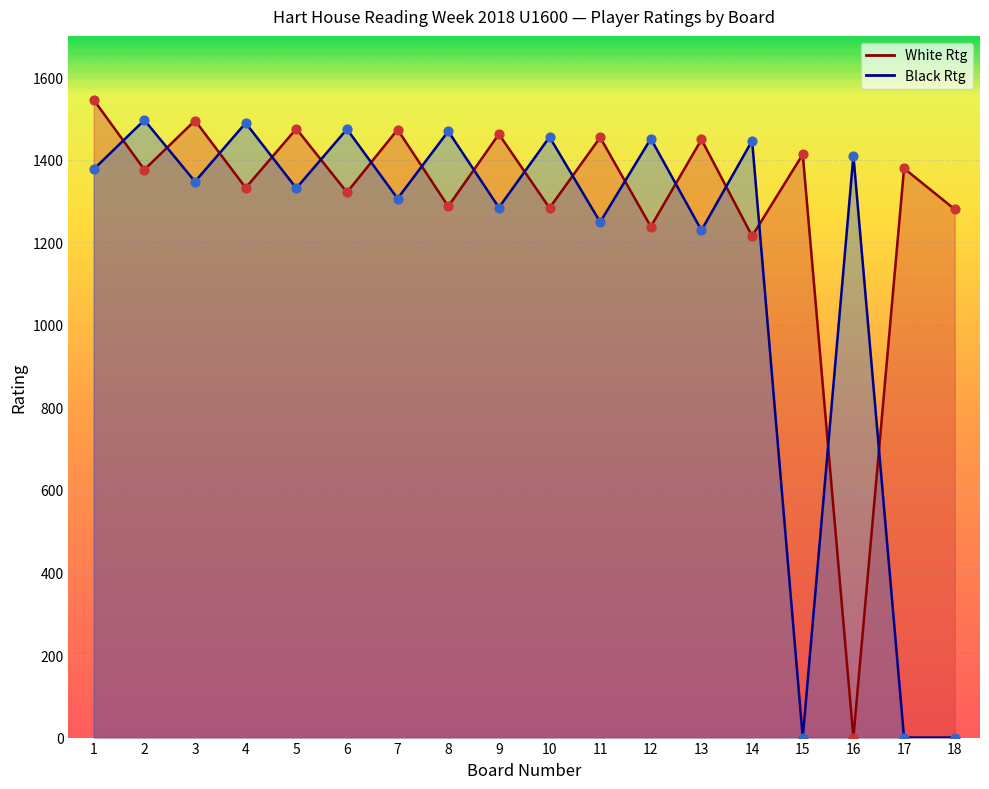

Which series contains the highest Y value?

White Rtg